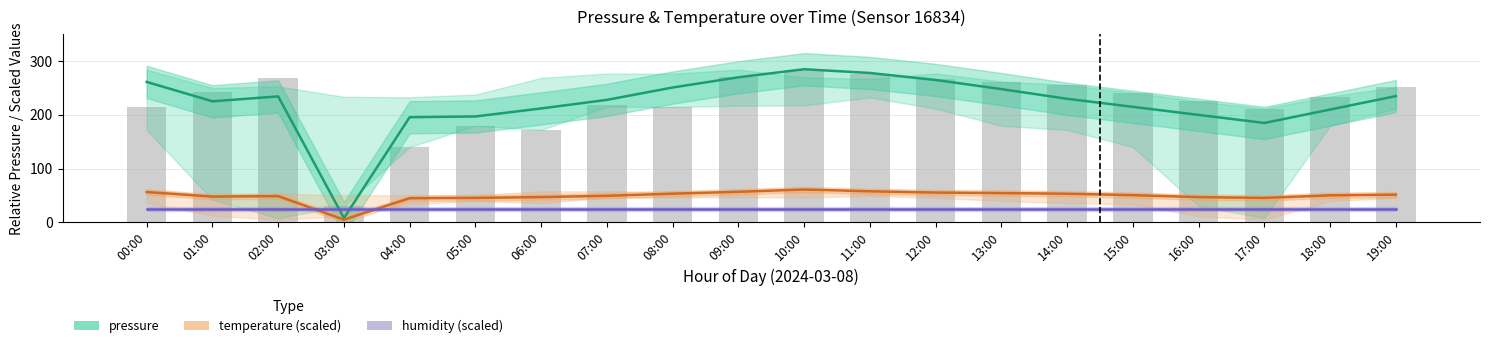

Reading right to left, what are all the values shown in this chart?

pressure: 235.0	210.0	185.0	200.0	215.0	230.0	248.0	265.0	278.0	285.0	270.0	251.0	228.0	212.0	197.2	195.7	8.0	234.4	225.3	261.4
temperature (scaled): 51.6	50.4	45.6	47.1	50.7	53.4	54.6	55.5	57.9	61.2	57.0	53.4	49.5	47.1	45.6	45.0	5.1	48.9	48.0	56.4
humidity (scaled): 25.0	25.0	25.0	25.0	25.0	25.0	25.0	25.0	25.0	25.0	25.0	25.0	25.0	25.0	25.0	25.0	25.0	25.0	25.0	25.0